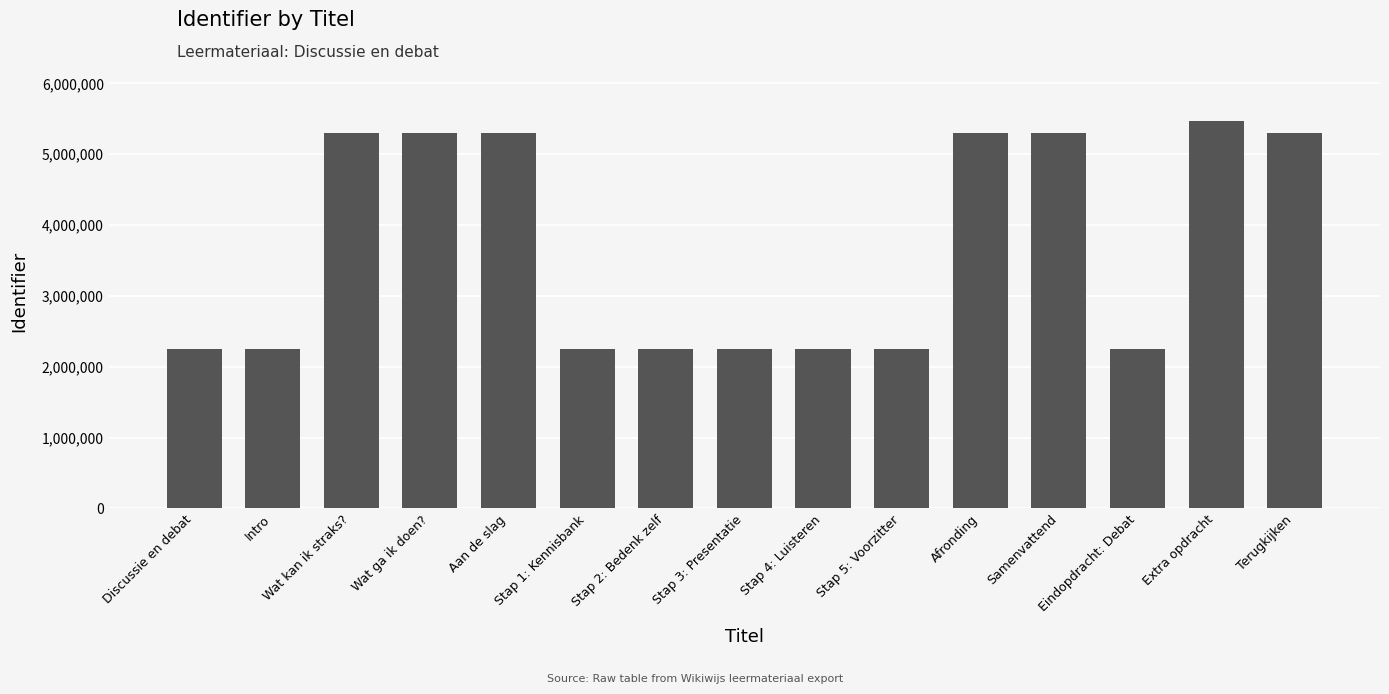

What position from the right is Afronding?

5